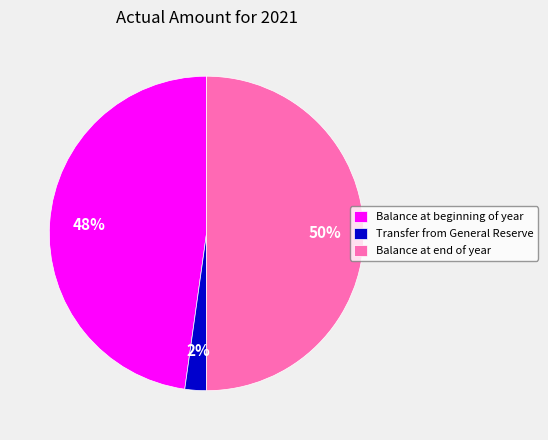

Which category has the smallest portion of the pie?

Transfer from General Reserve